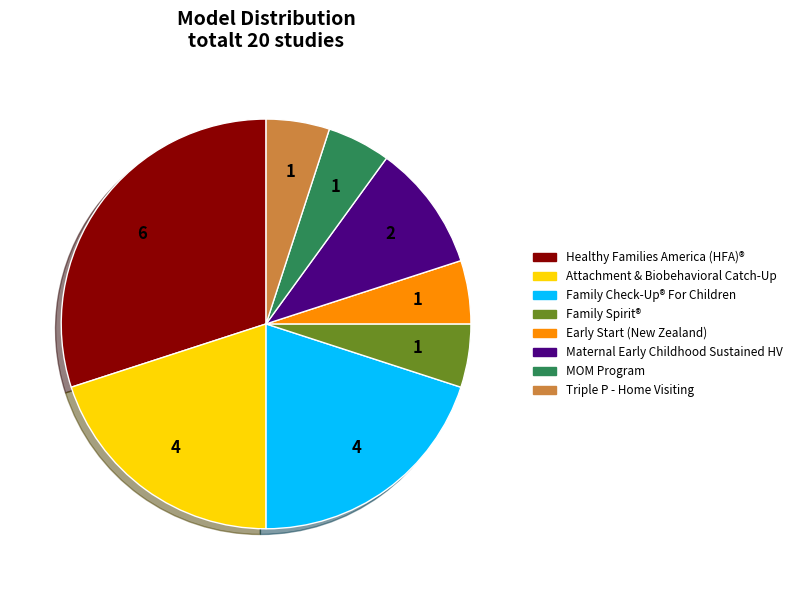

Does any single category account for the majority?

No